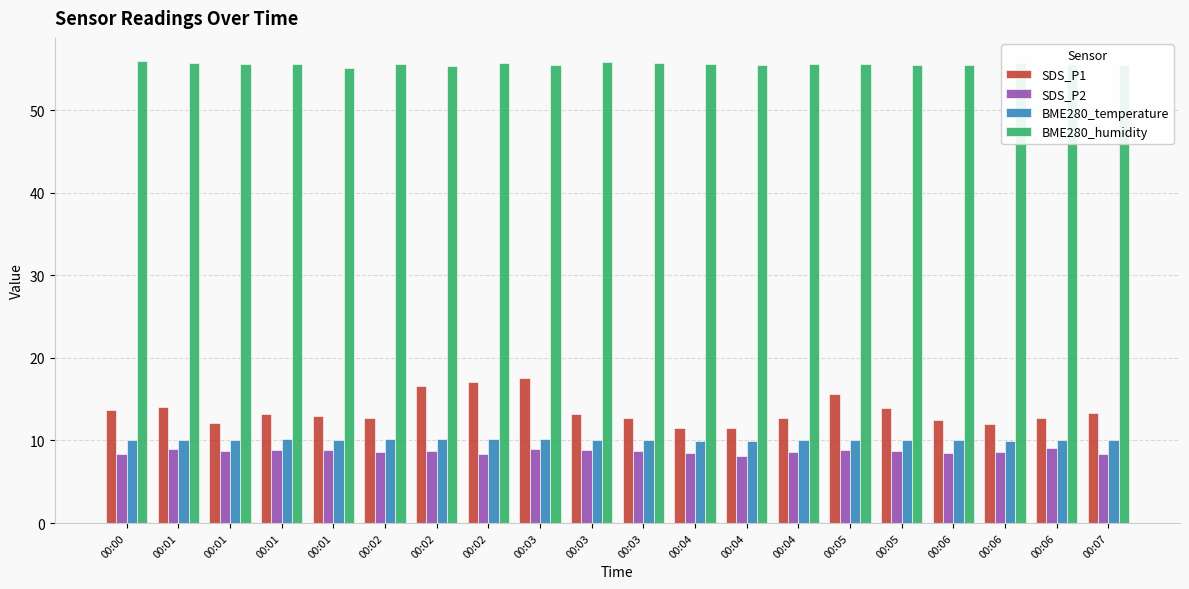

The SDS_P1 series shows 7.4 at 00:03. True or false?

False